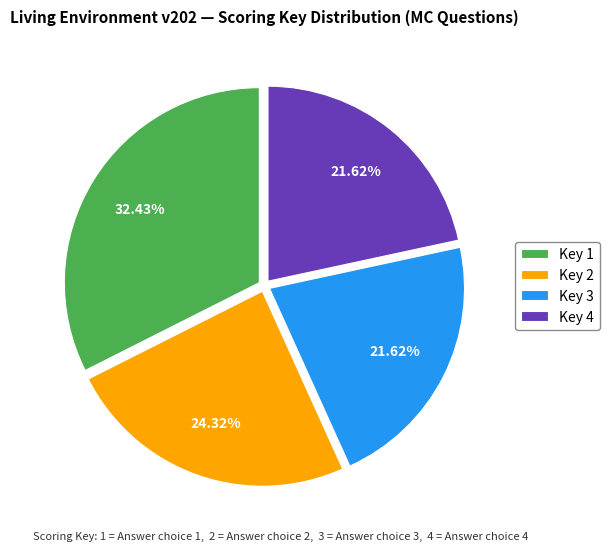

Approximately how many times larger is the value at Key 3 compared to Key 4?

1.0